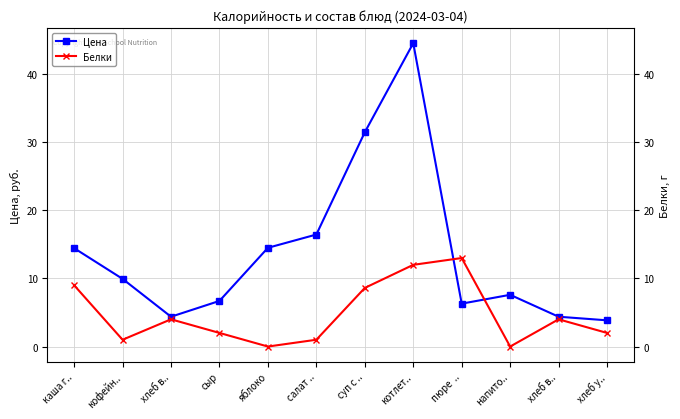

What is the greatest value displayed?

44.5